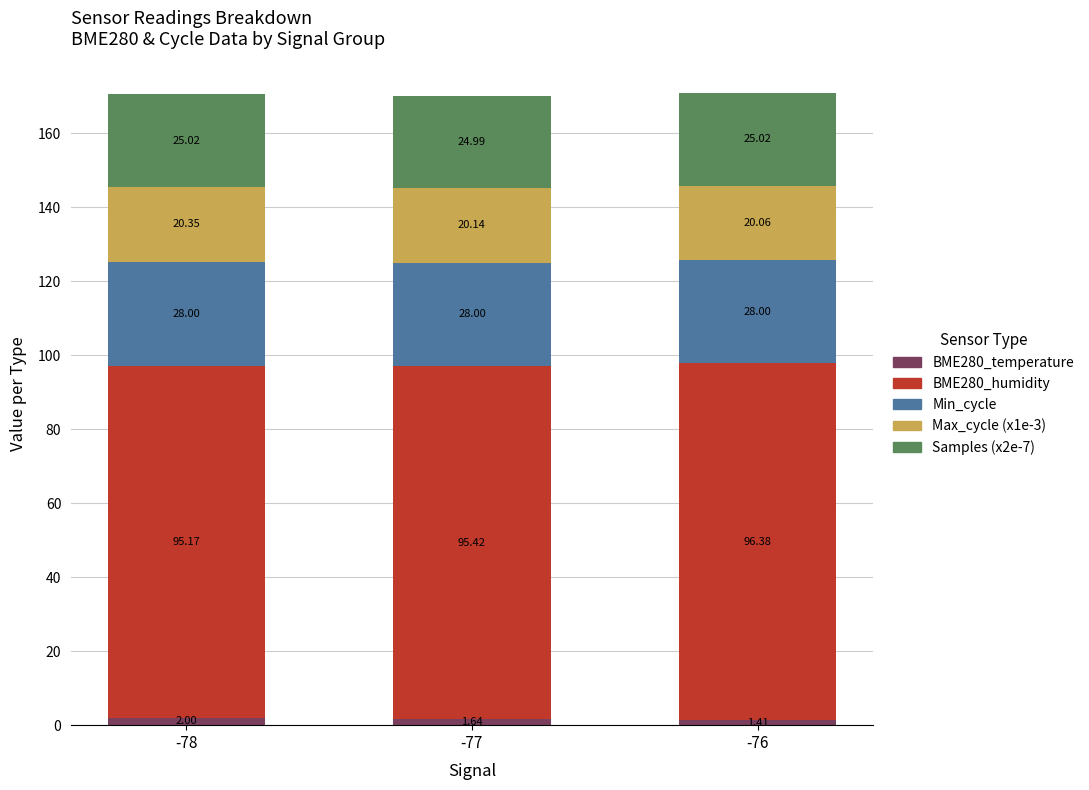

What is the sum of the BME280_temperature values at -76 and -78?

3.4